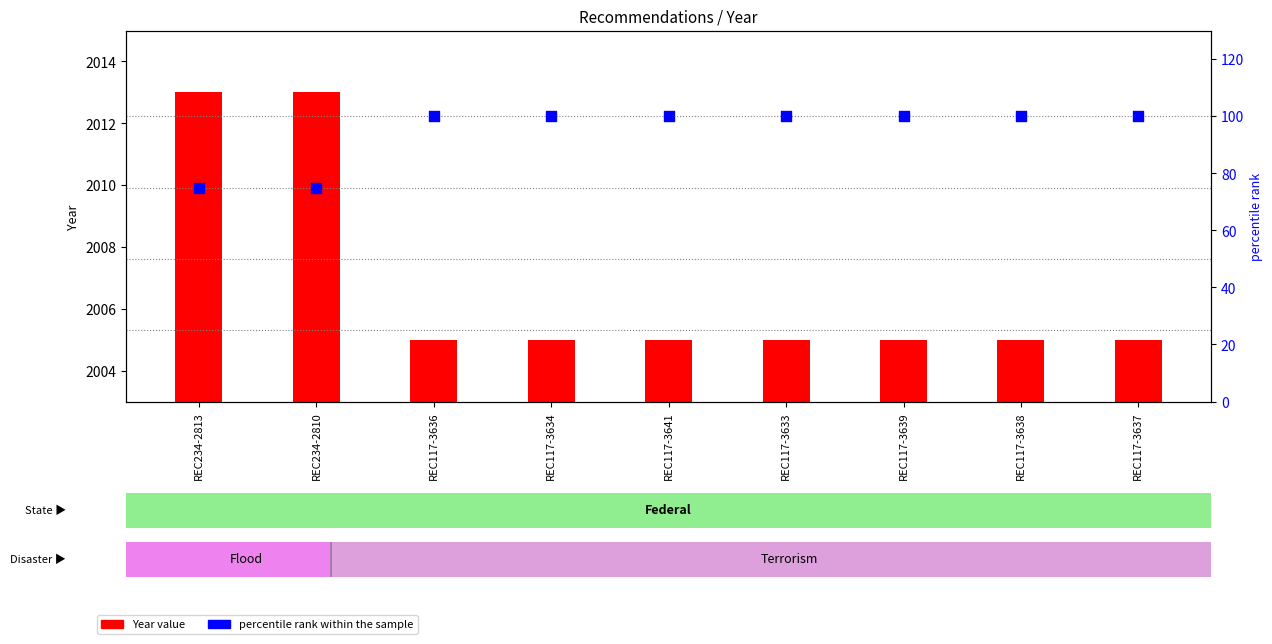

Which series reaches the minimum Y coordinate?

Year